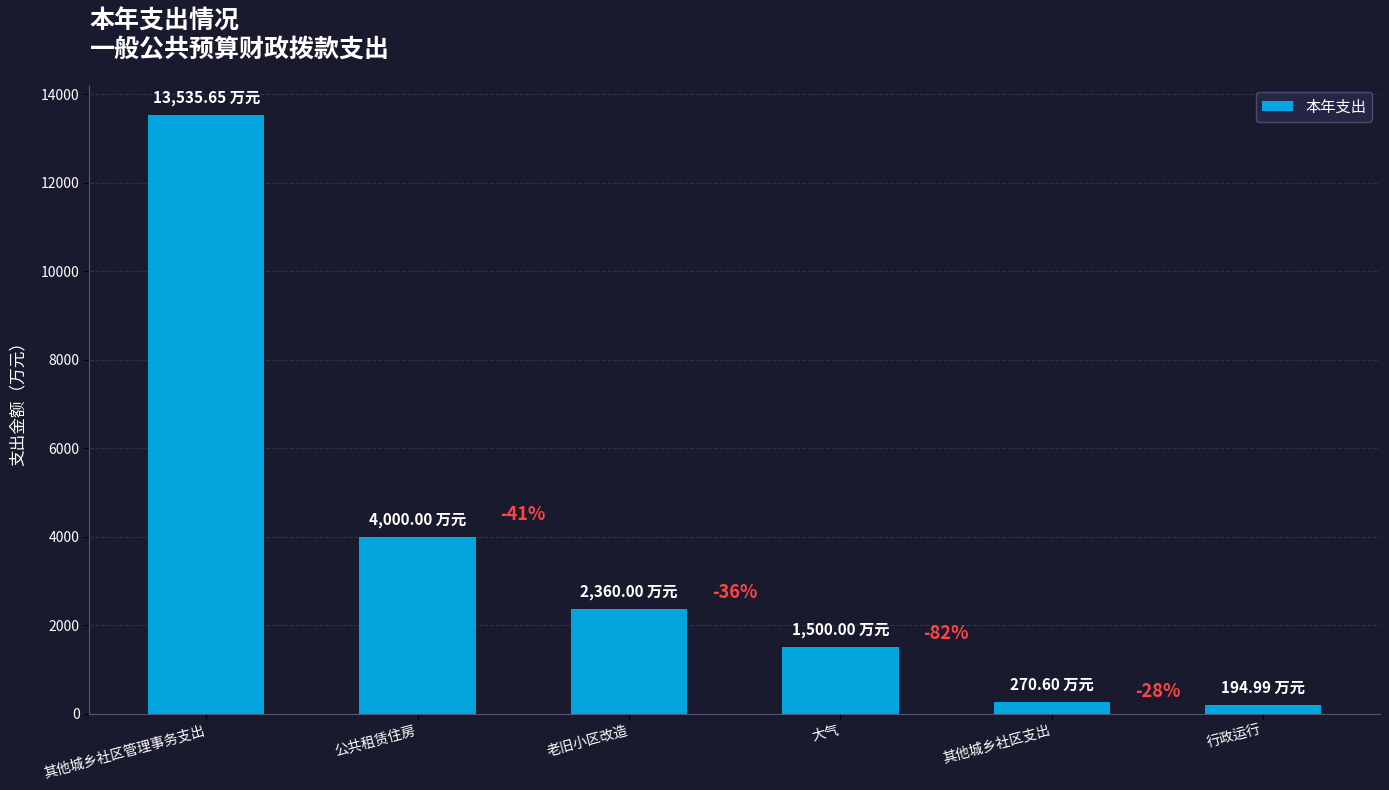

Does the chart contain stacked bars?

No